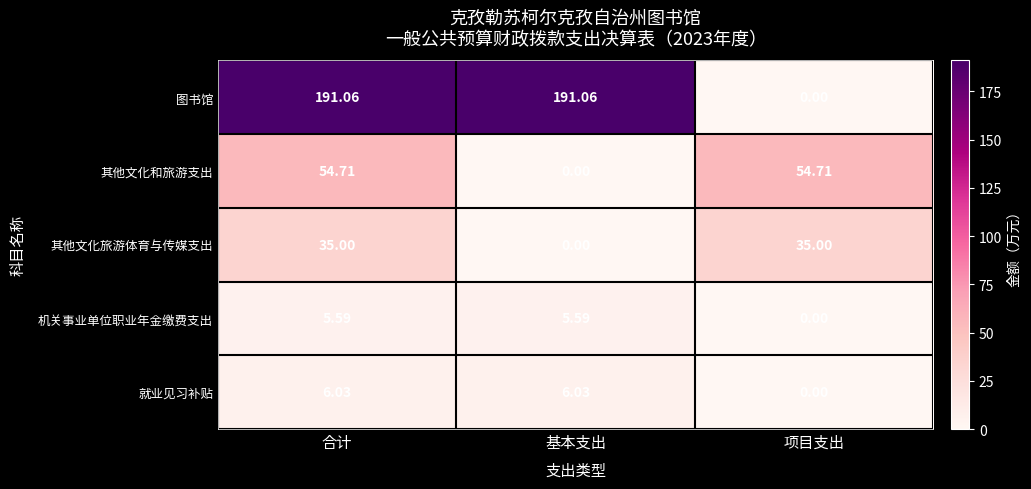

Which series changed the most between 合计 and 基本支出?

其他文化和旅游支出